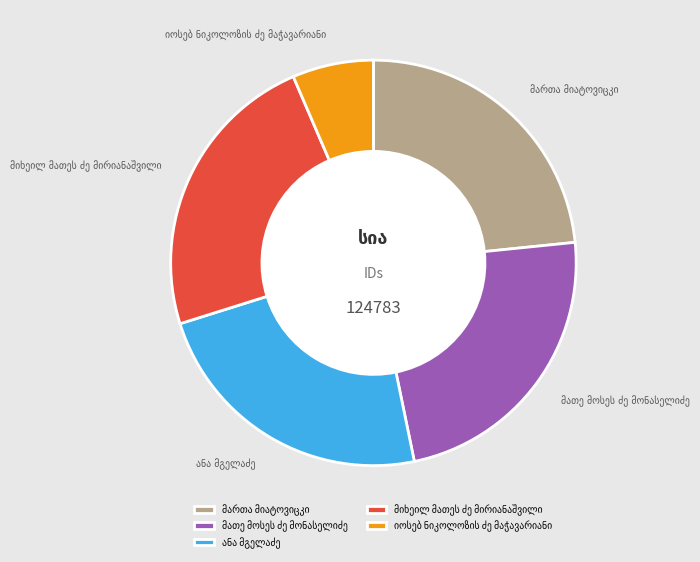

Is there any slice that represents more than half of the pie?

No